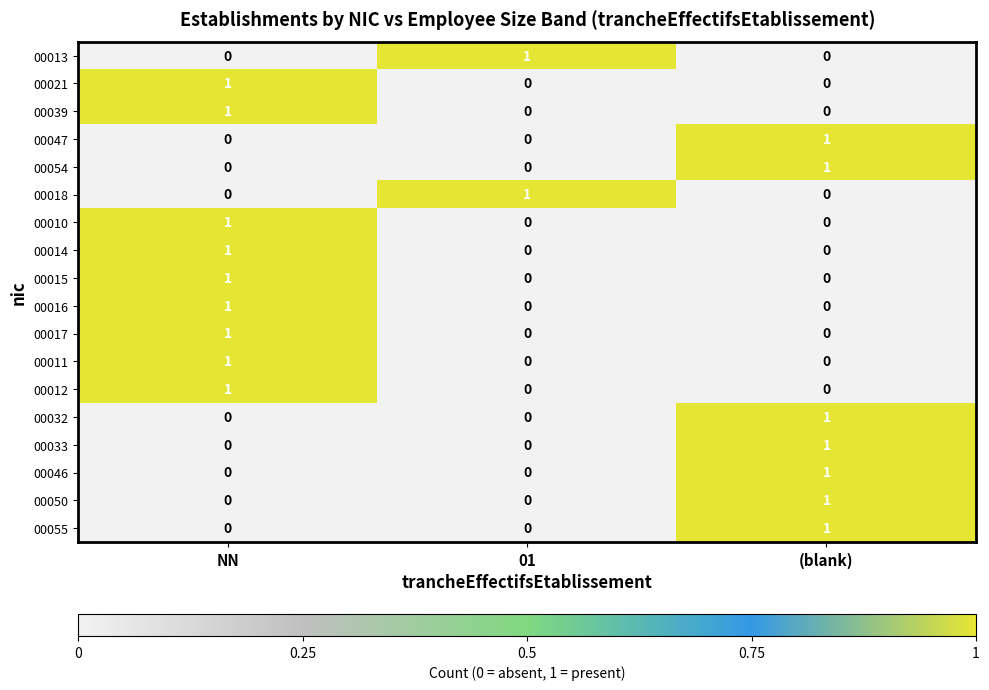

What is the total value across all series at NN?

9